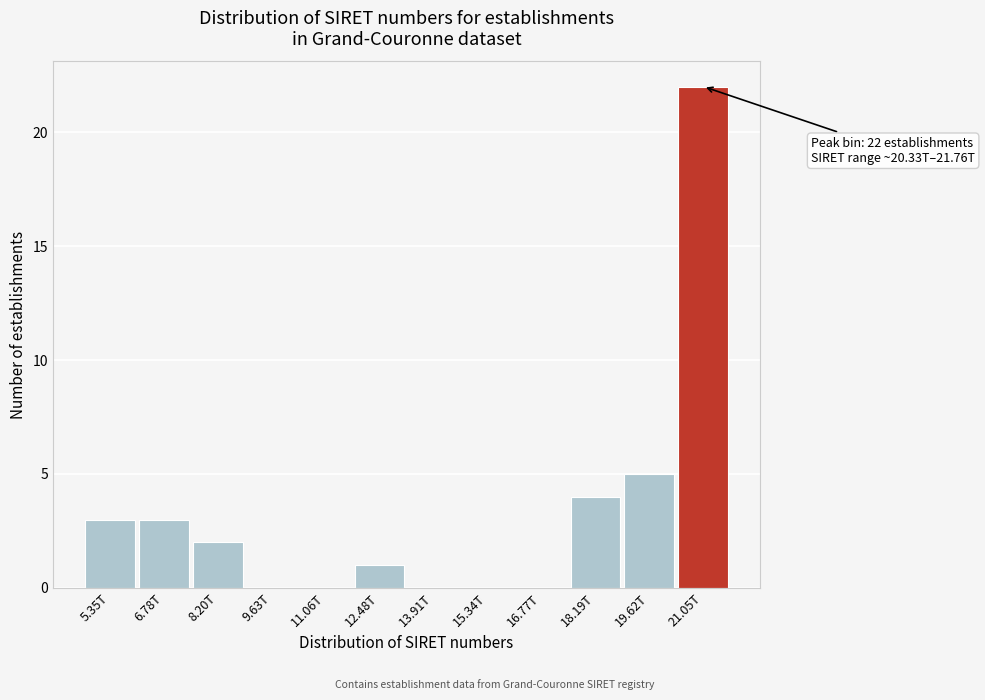

Reading left to right, what are all the values shown in this chart?

5.35T=3	6.78T=3	8.20T=2	9.63T=0	11.06T=0	12.48T=1	13.91T=0	15.34T=0	16.77T=0	18.19T=4	19.62T=5	21.05T=22